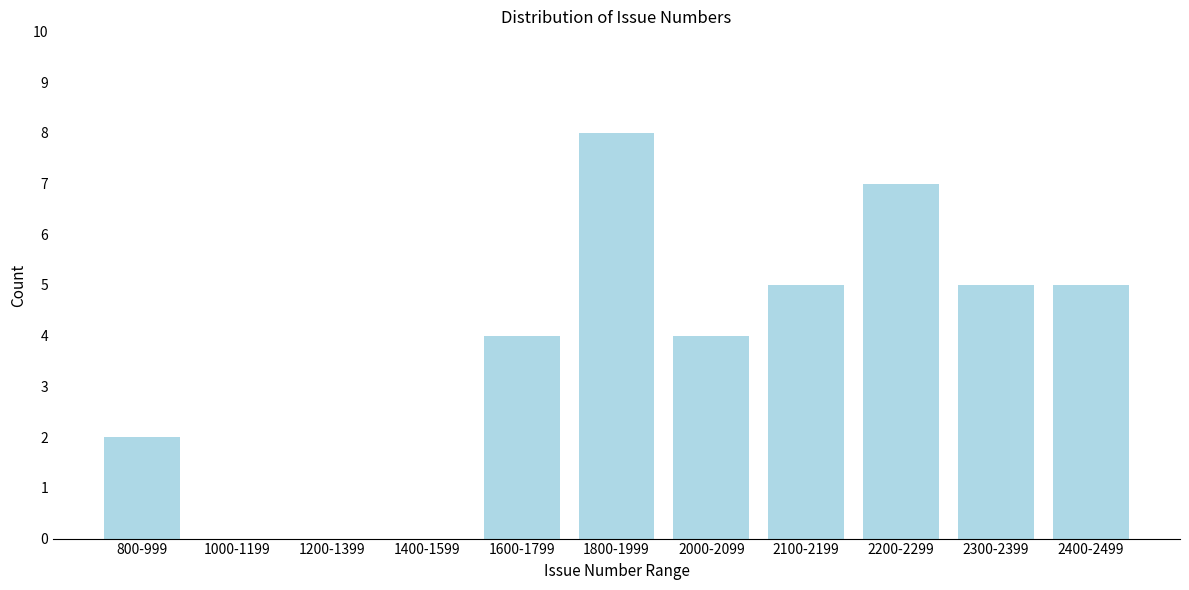

Reading right to left, transcribe all the data shown in this chart.

2400-2499=5	2300-2399=5	2200-2299=7	2100-2199=5	2000-2099=4	1800-1999=8	1600-1799=4	1400-1599=0	1200-1399=0	1000-1199=0	800-999=2